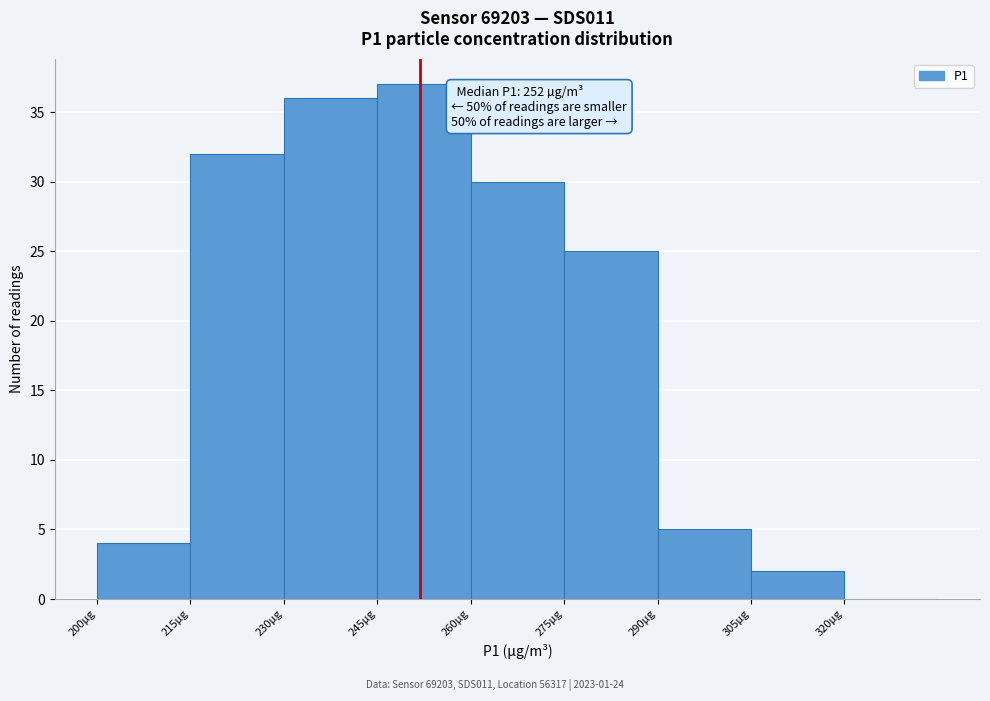

Over which range of the x-axis is the bar tallest?

245 to 260